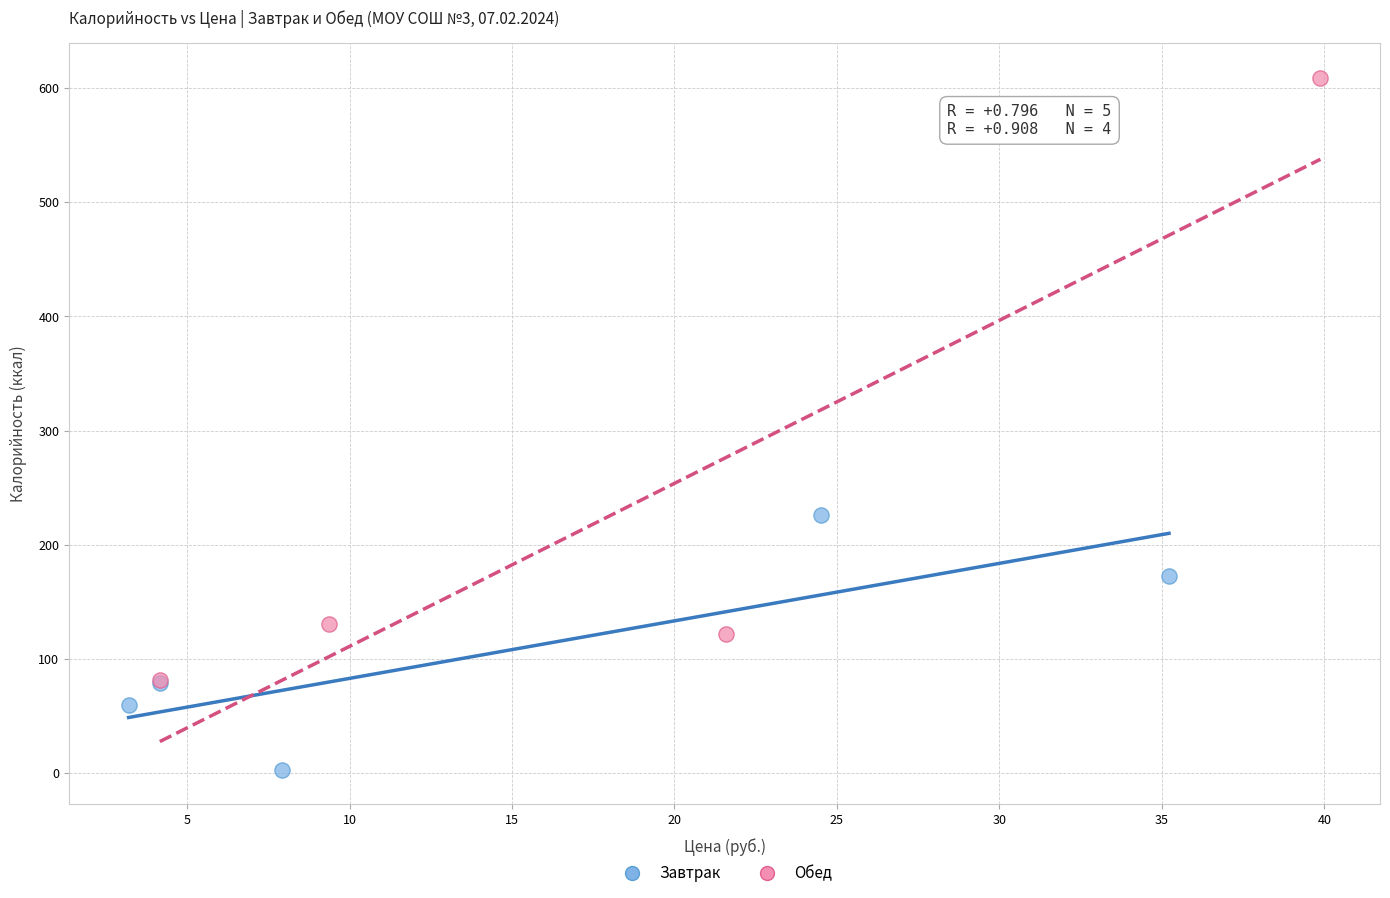

Which series contains the highest Y value?

Обед